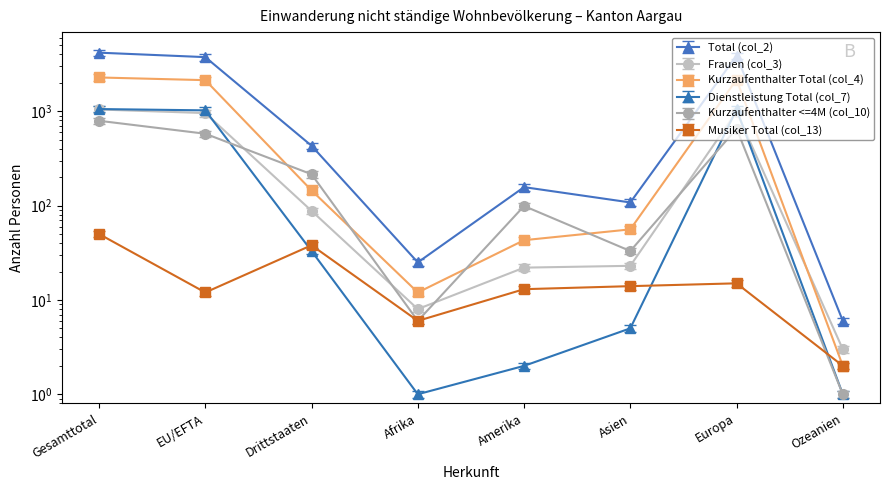

Does the chart have visible grid lines?

No